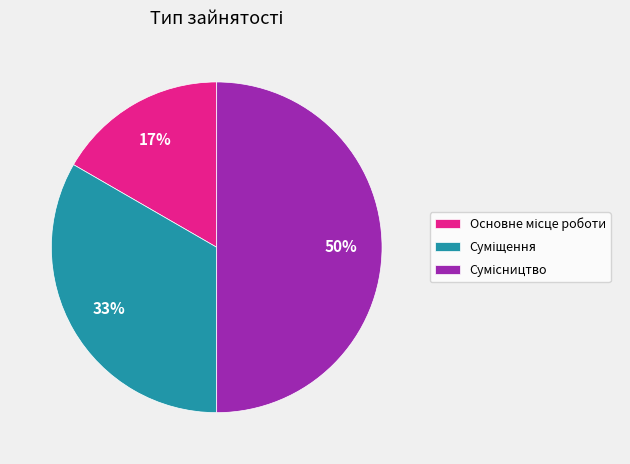

To the nearest percent, what portion does Сумісництво represent?

50%